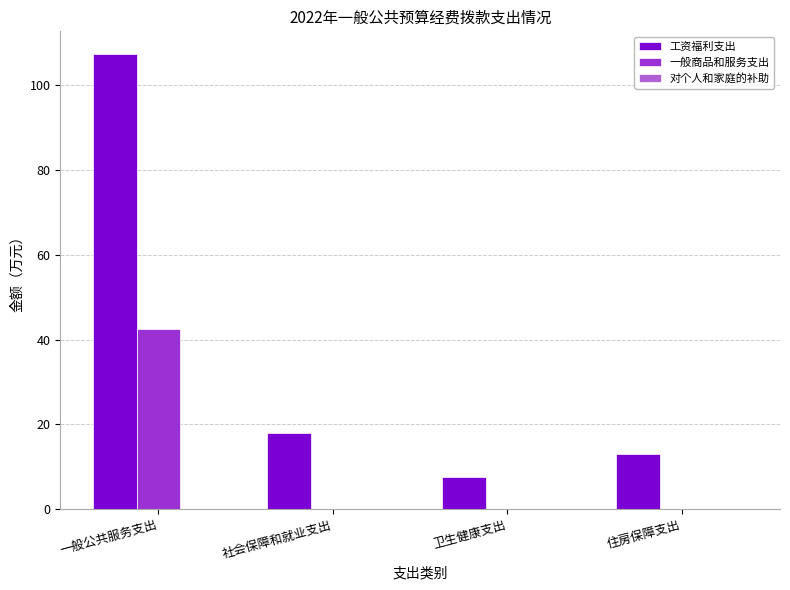

What is the sum of all 工资福利支出 values?

145.7